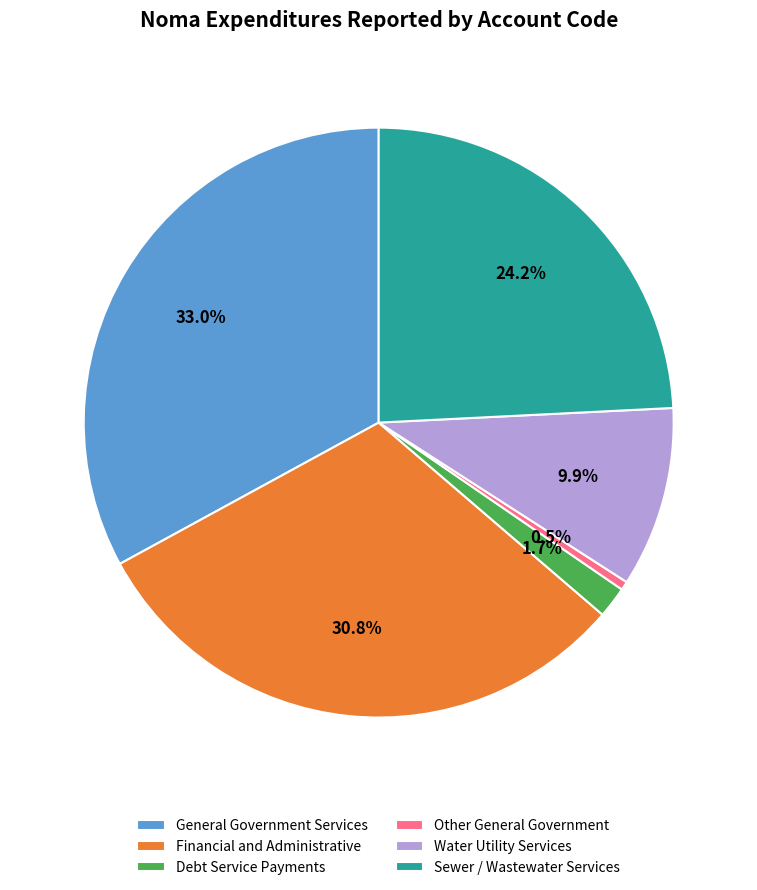

The Water Utility Services slice represents 16% of the pie. True or false?

False